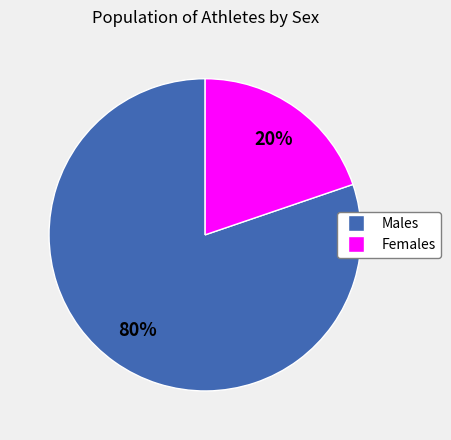

How many slices are in this pie chart?

2